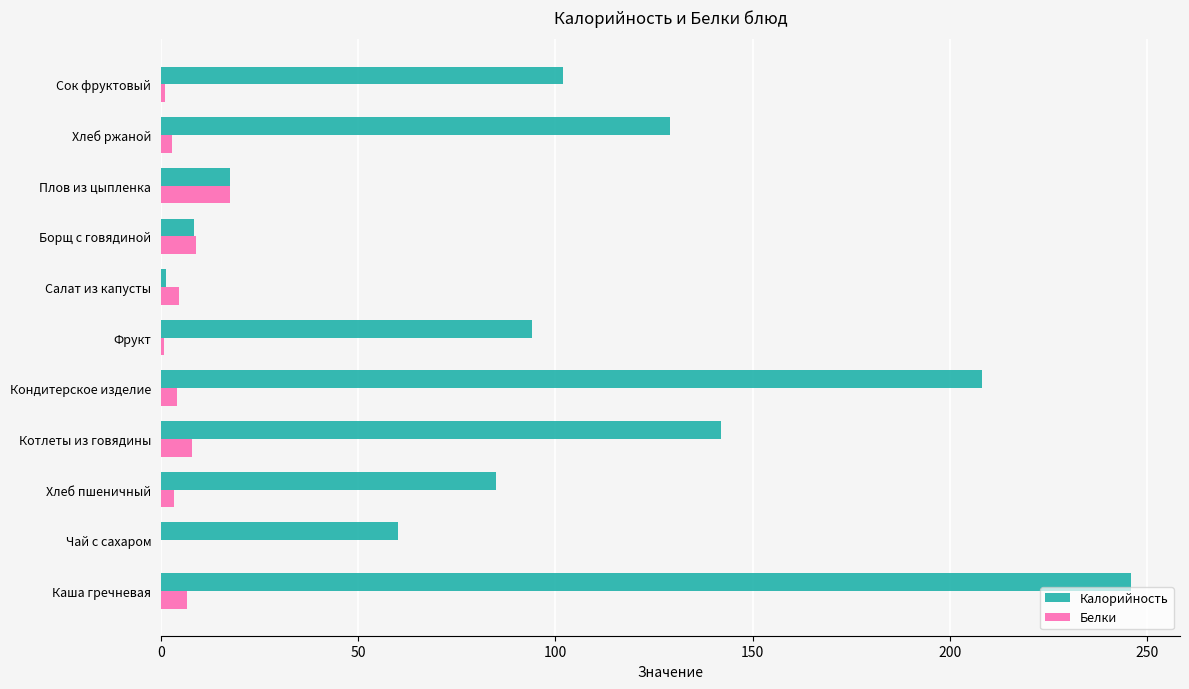

Is the value of Калорийность at Хлеб ржаной greater than the value of Белки at Хлеб ржаной?

Yes